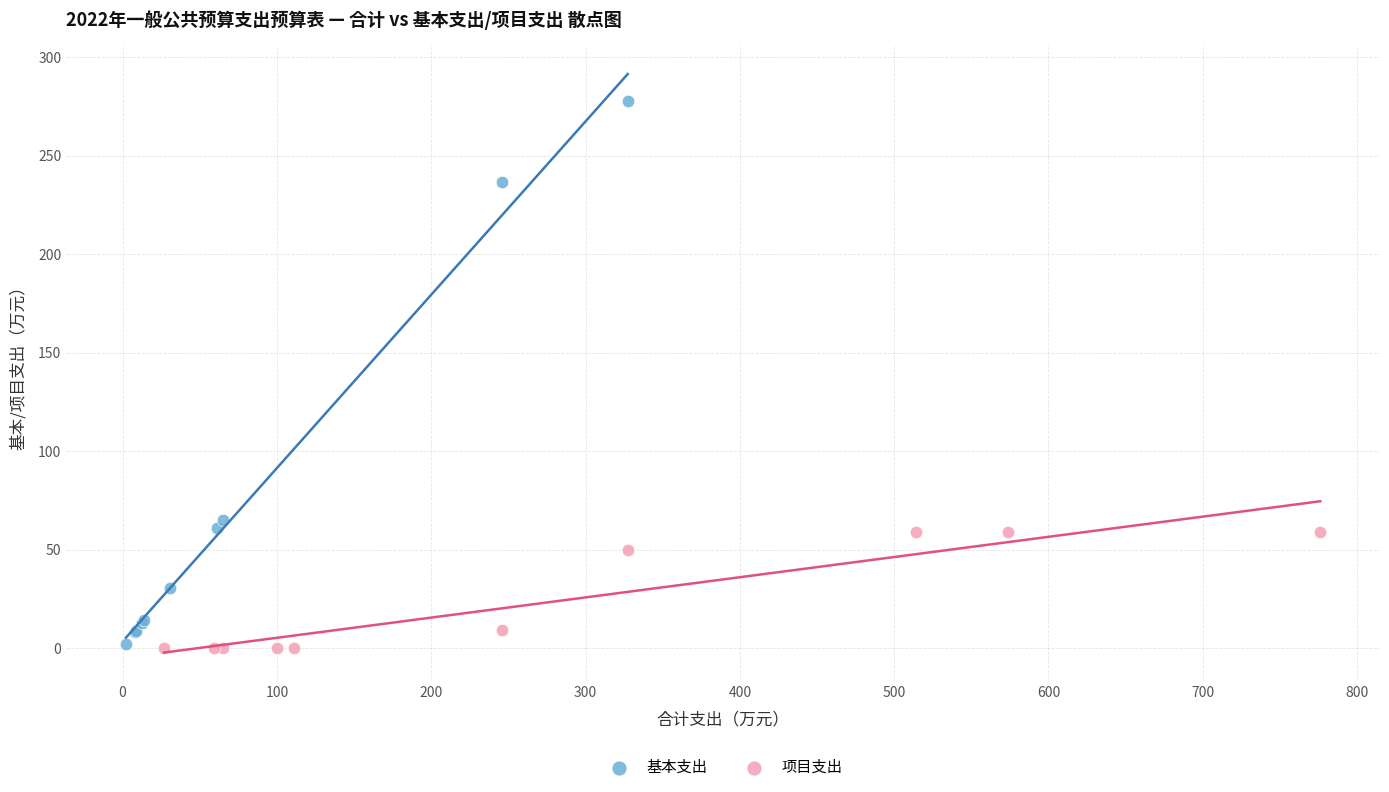

Which series reaches the maximum Y coordinate?

基本支出